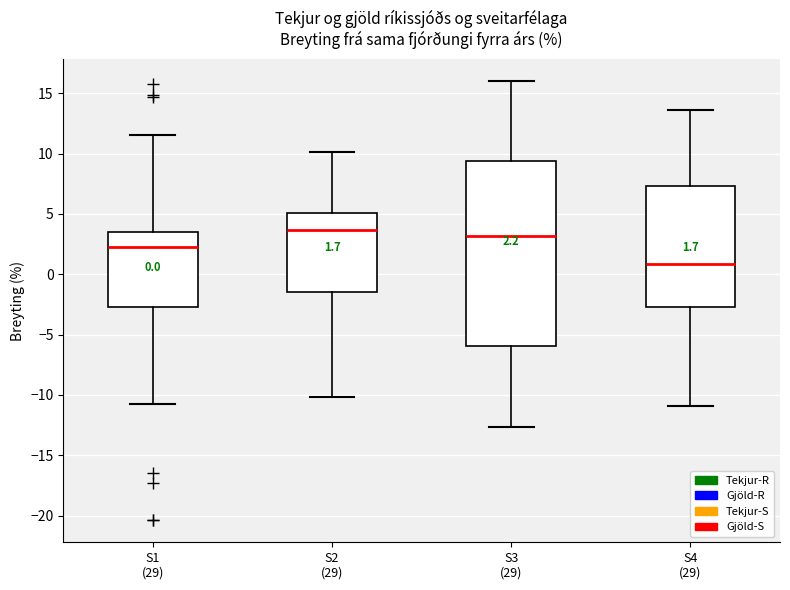

Comparing the boxes themselves (not the whiskers), which one is the tallest?

S3 (29)